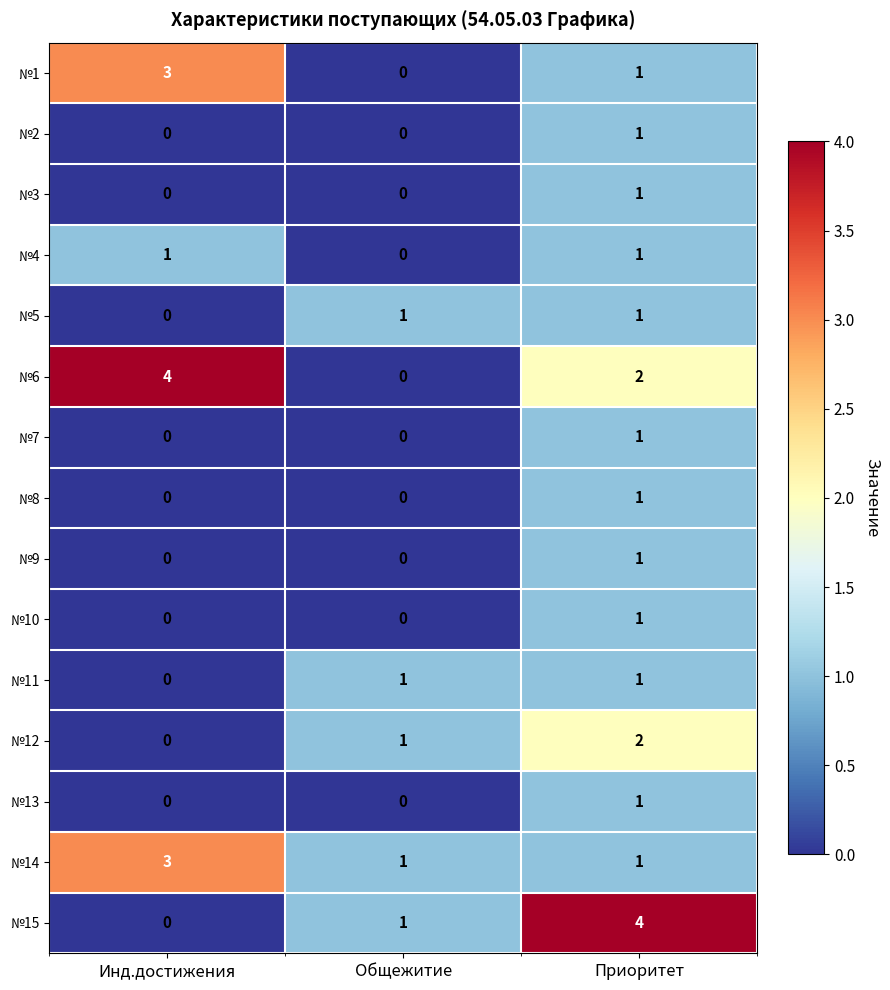

At which category is the sum across all series the highest?

Приоритет